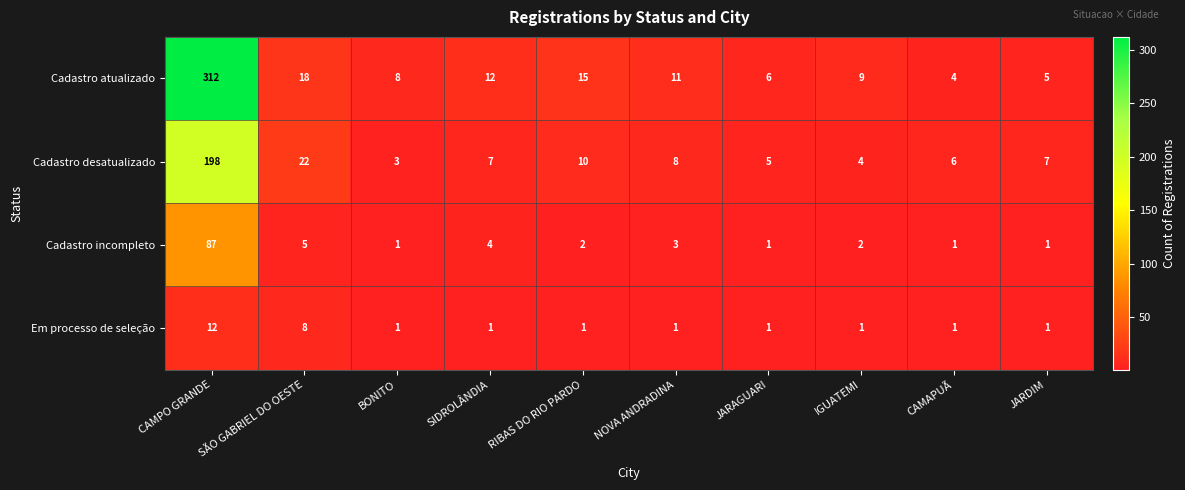

What is the difference between the maximum and second lowest values in the Cadastro desatualizado series?

194